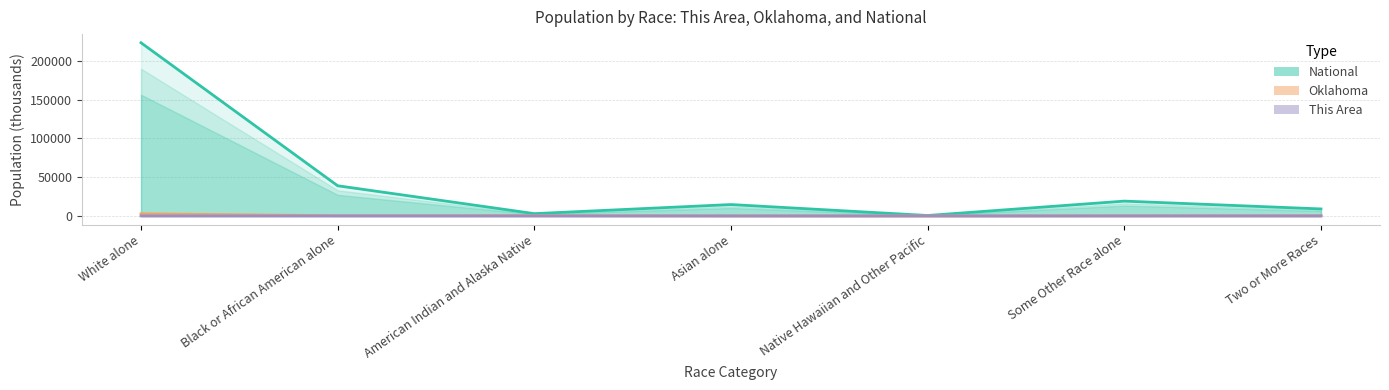

Where does the National series first go above 14674?

White alone